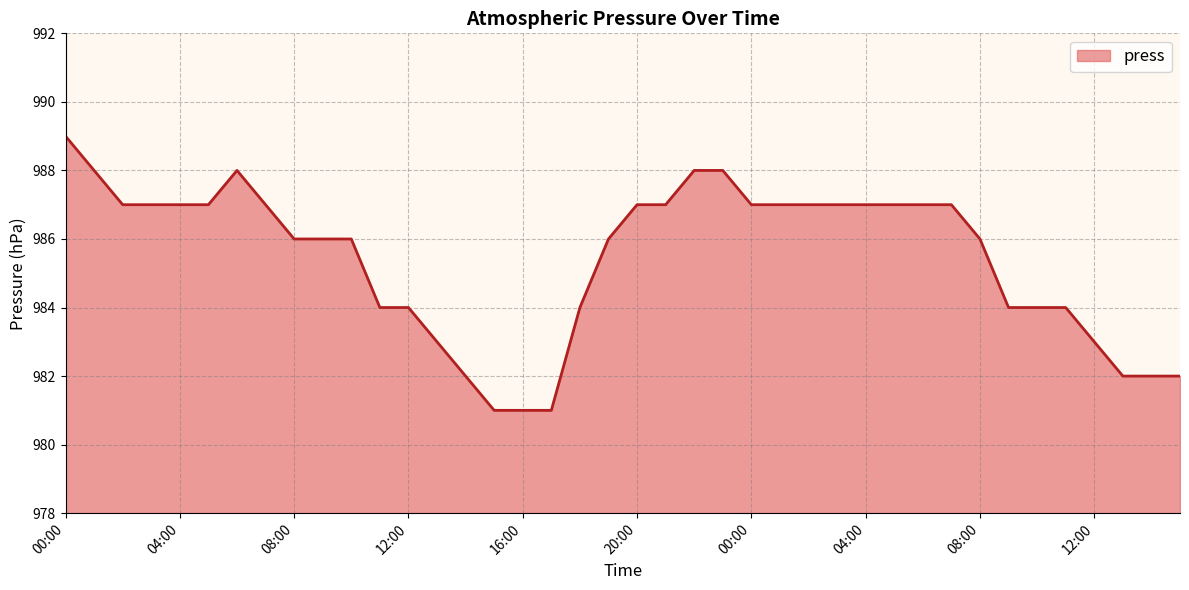

What is the minimum value shown in the chart?

981